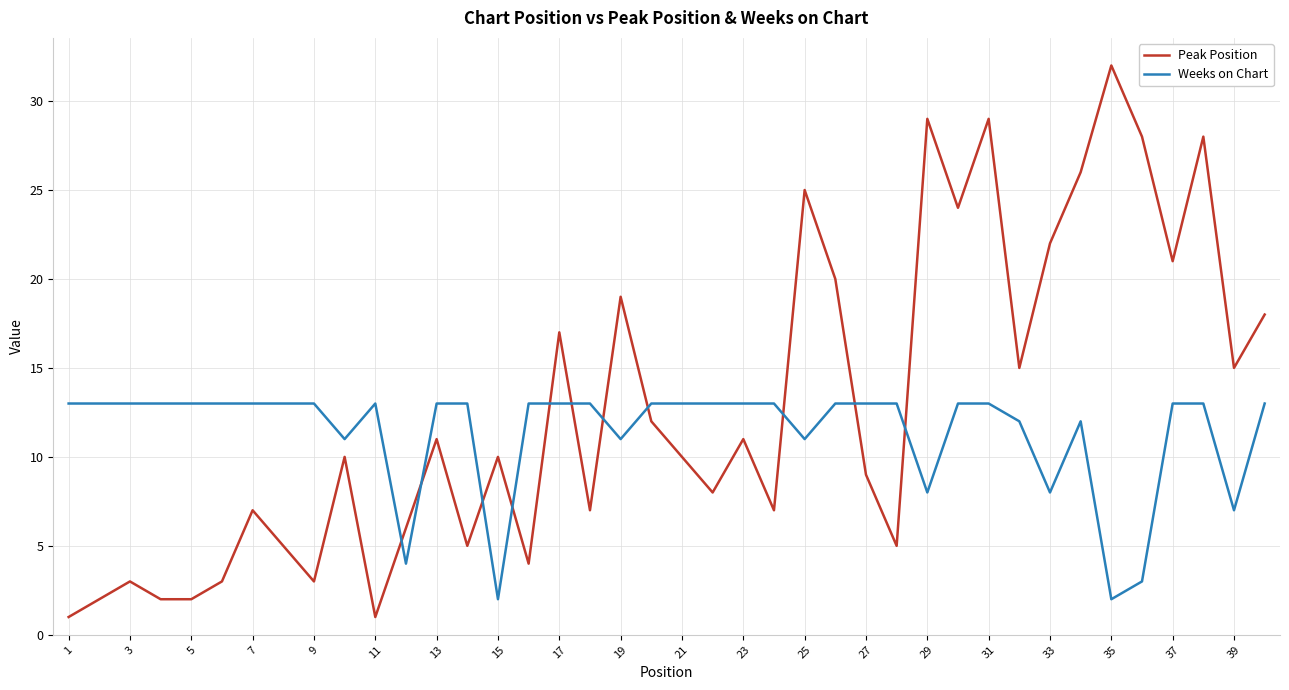

Which series has the largest total across all categories?

Peak Position